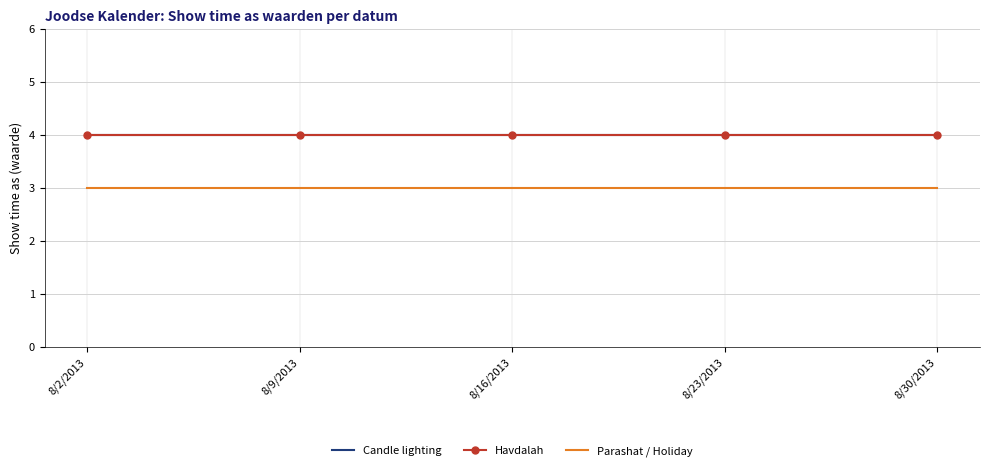

How many lines are shown in the chart?

3